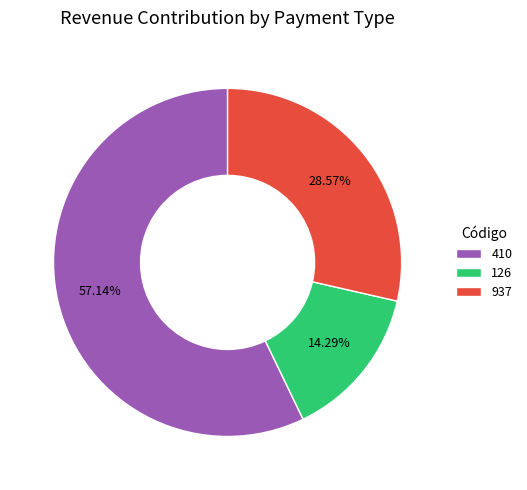

Rank the categories by value from lowest to highest.

126, 937, 410